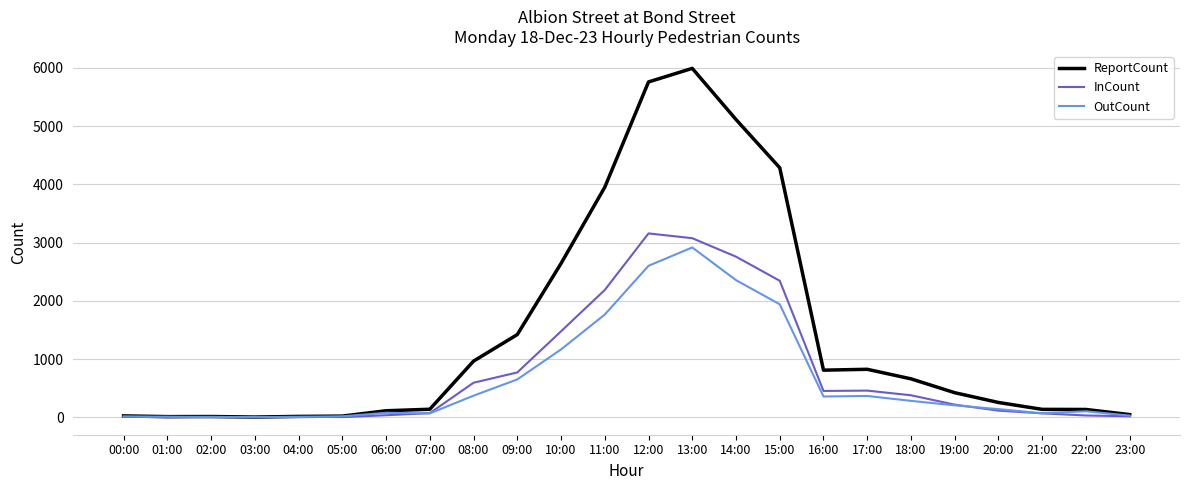

What value does the OutCount series have at 10:00?

1165